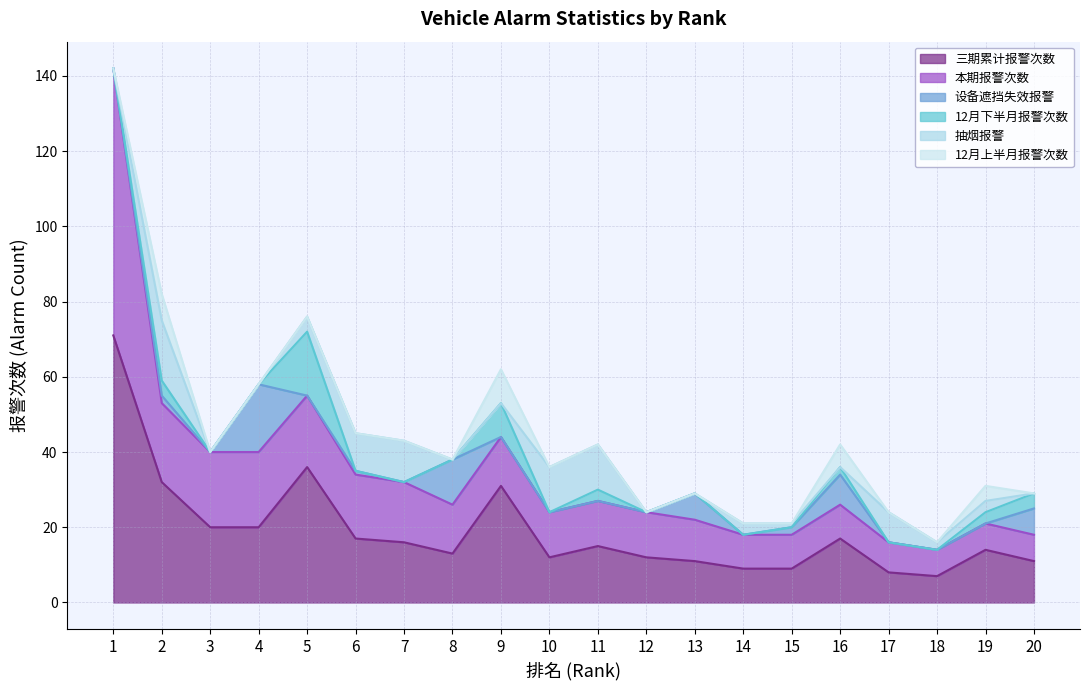

Is it true that 抽烟报警 equals -11 at 4?

False